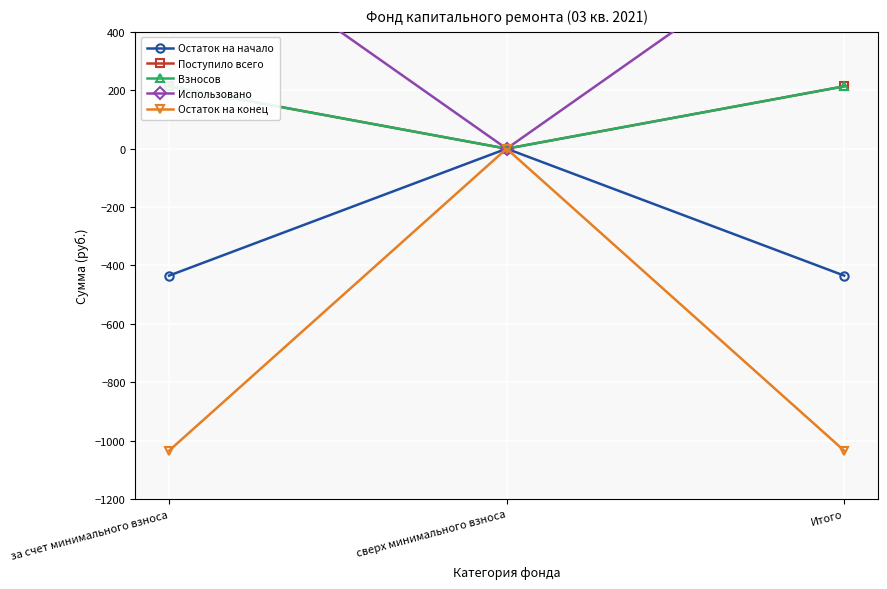

How many values in Взносов are above zero?

2